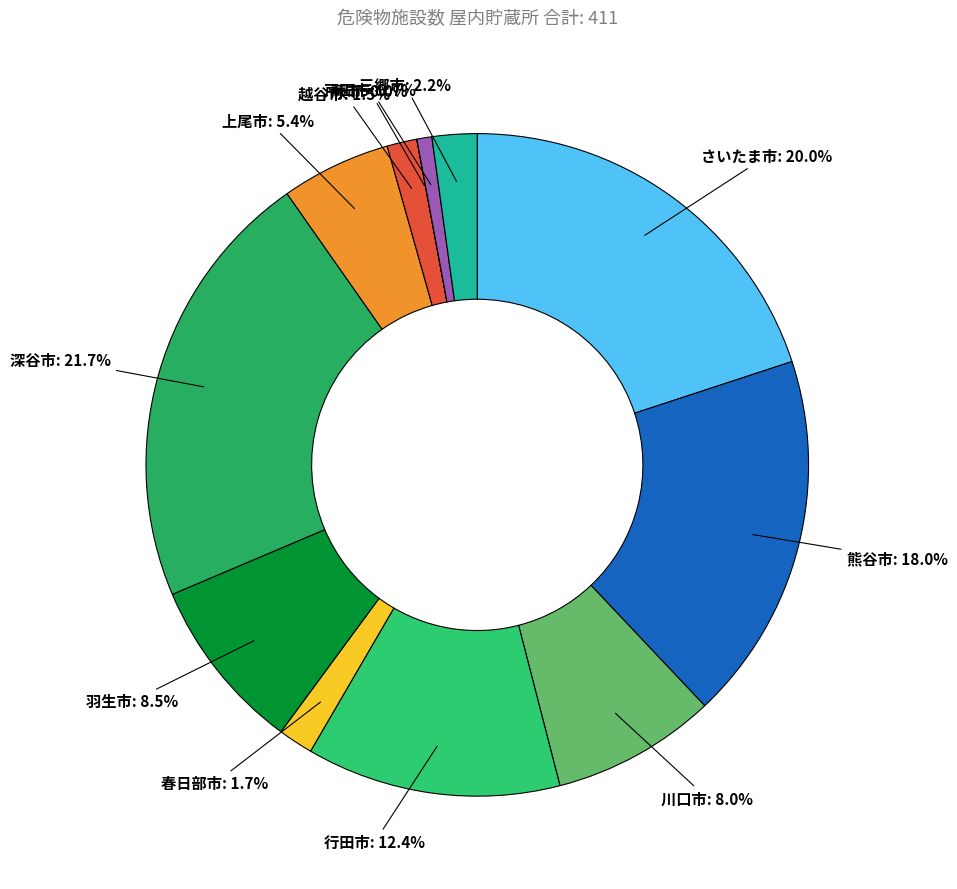

Which has a higher value, 熊谷市 or 上尾市?

熊谷市